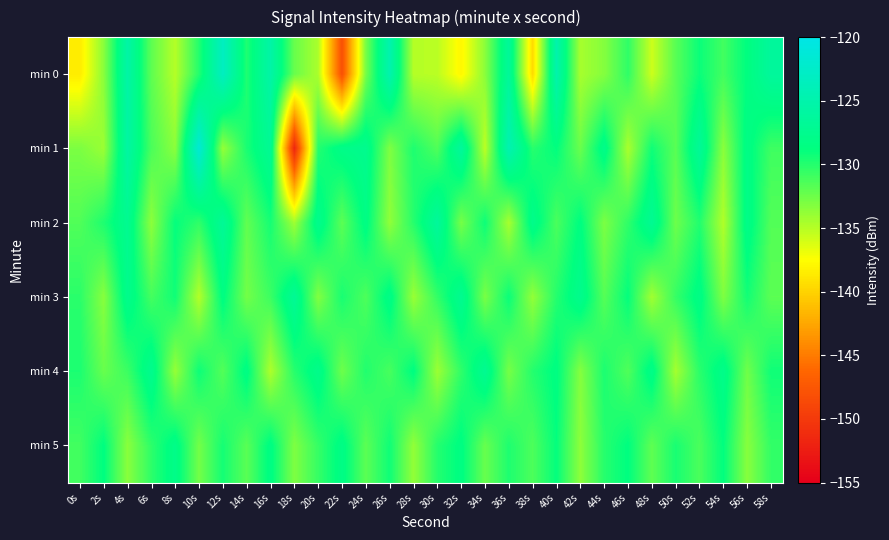

What is the spread (max minus min) of values at 34s?

8.0